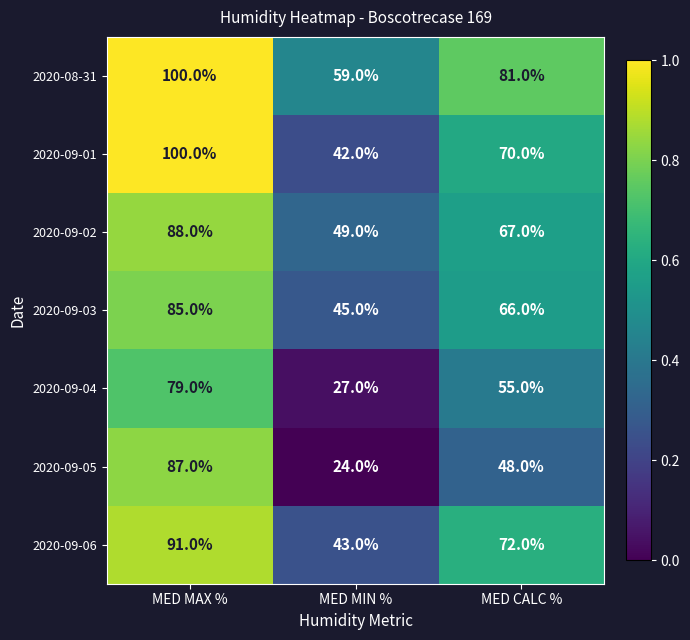

Rank the series at MED MIN % from lowest to highest value.

2020-09-05, 2020-09-04, 2020-09-01, 2020-09-06, 2020-09-03, 2020-09-02, 2020-08-31